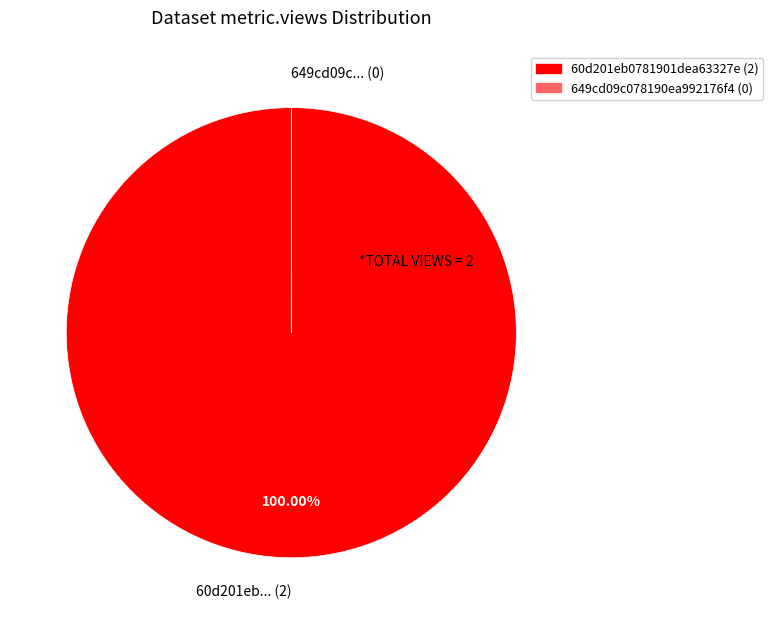

Which slice is the largest?

60d201eb... (2)